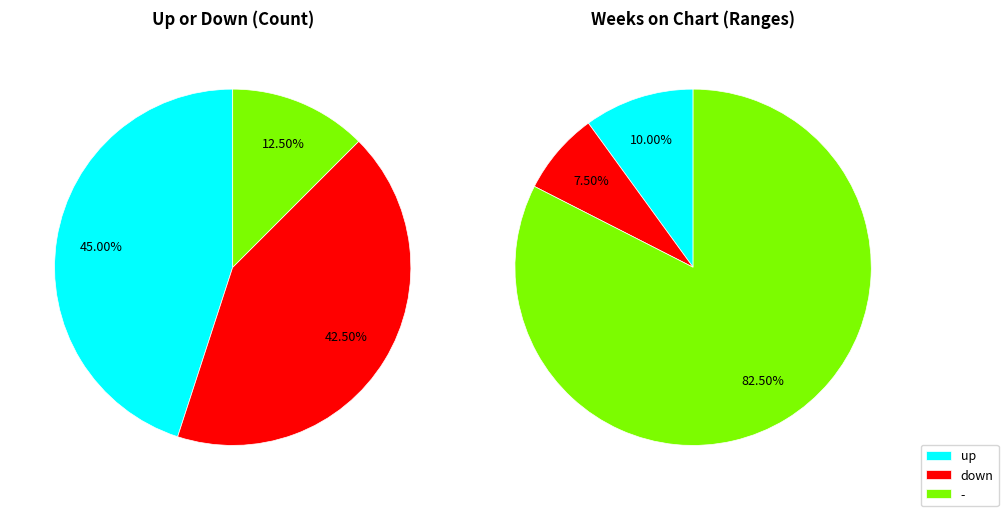

Which has a higher value, down or -?

down